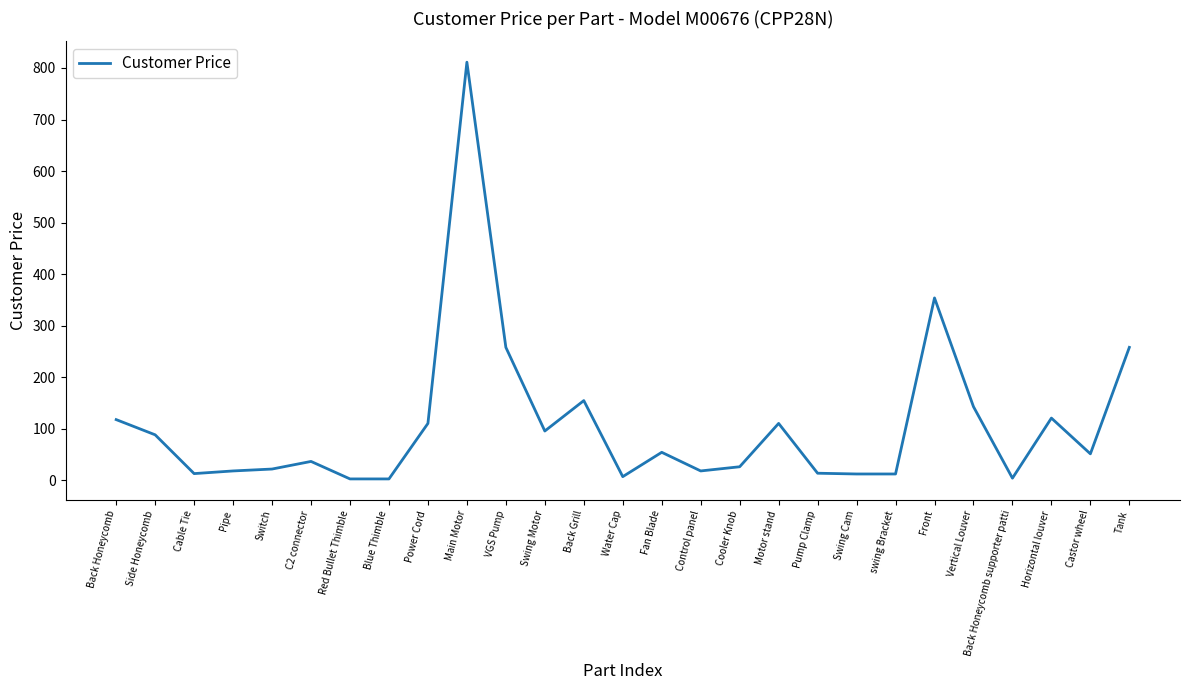

What is the minimum value shown in the chart?

3.0